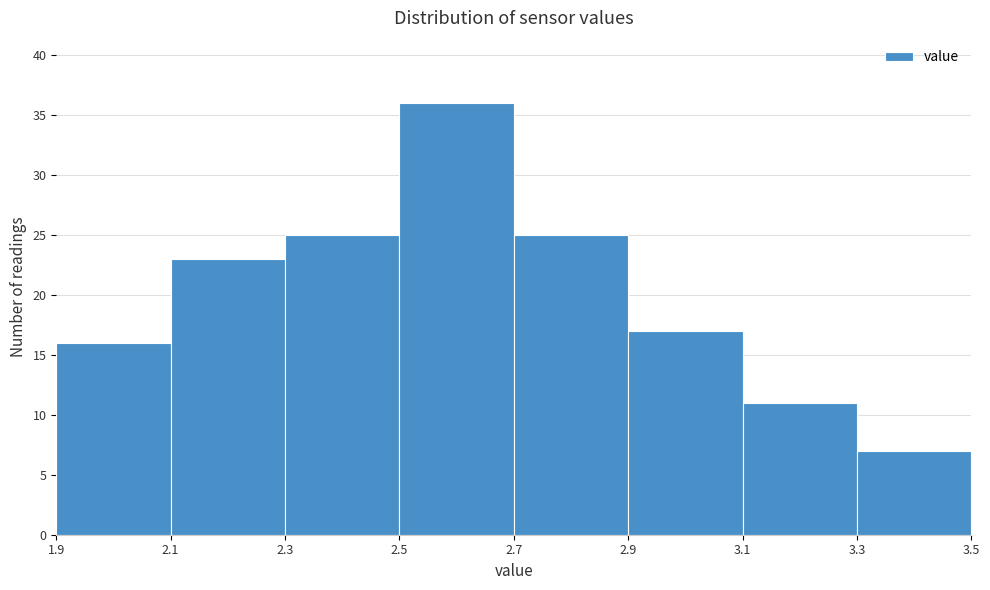

Reading left to right, list every bar in this chart as the range it spans on the x-axis followed by its height. The values are not printed on the chart, so give them approximately, as read against the axis.

1.9 to 2.1: 16
2.1 to 2.3: 23
2.3 to 2.5: 25
2.5 to 2.7: 36
2.7 to 2.9: 25
2.9 to 3.1: 17
3.1 to 3.3: 11
3.3 to 3.5: 7